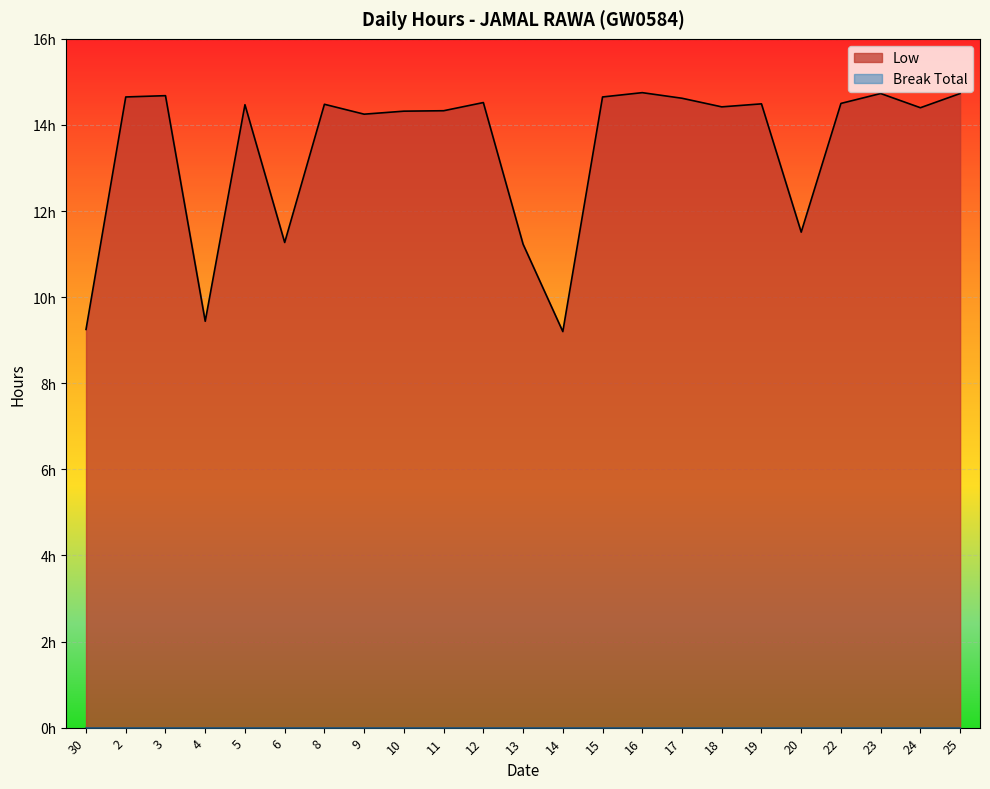

How many data points are less than 14?

6